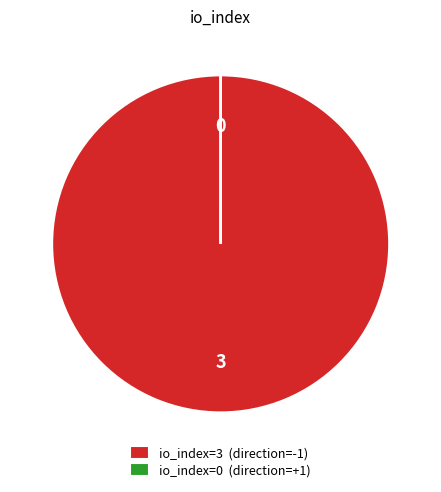

Is it true that io_index=3 (direction=-1) is 91% of the pie?

False